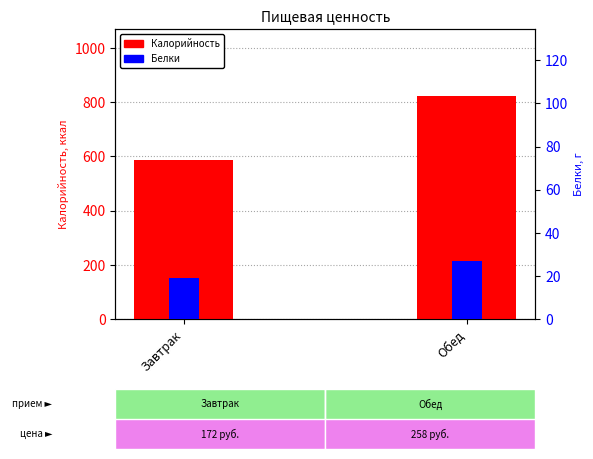

Count the number of data series in this chart.

2